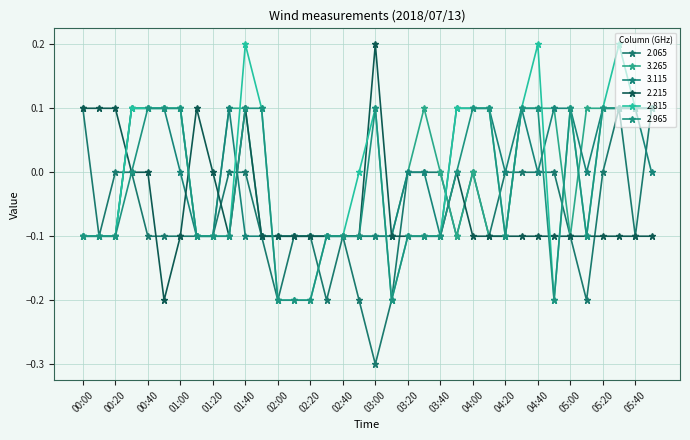

True or false: 2.815 has more than 1 interior local peaks.

True